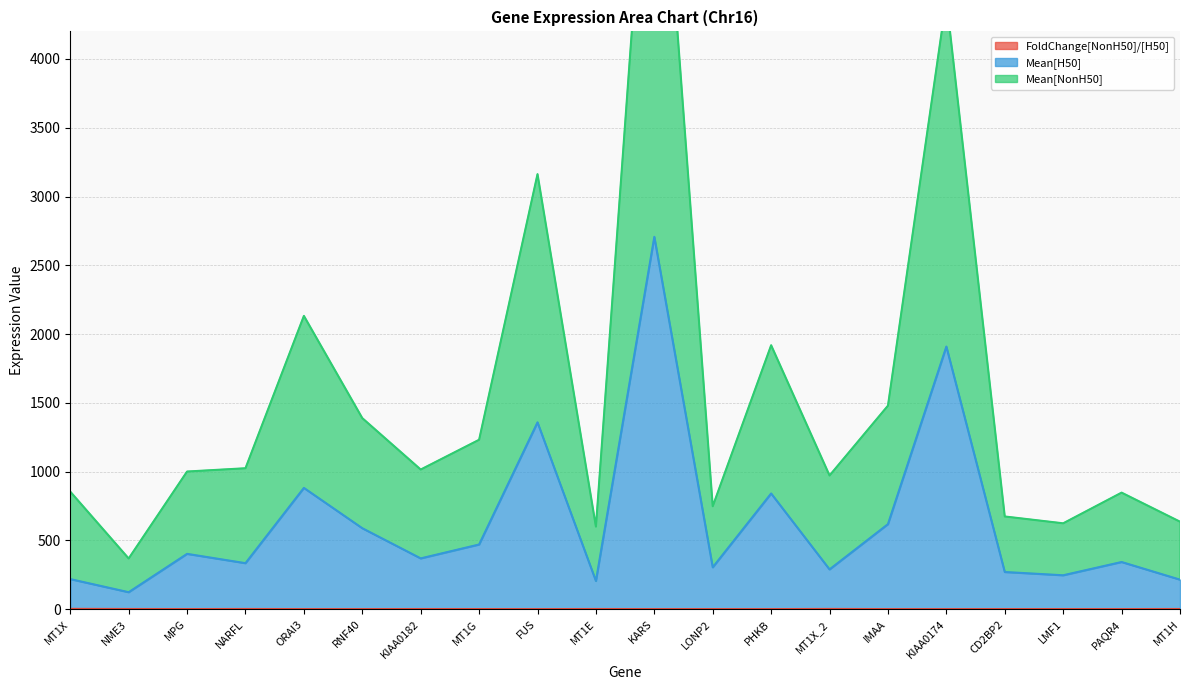

Reading right to left, list all the values displayed in this chart.

FoldChange[NonH50]/[H50]: MT1H=2.0	PAQR4=1.5	LMF1=1.5	CD2BP2=1.5	KIAA0174=1.3	IMAA=1.4	MT1X_2=2.4	PHKB=1.3	LONP2=1.5	KARS=1.4	MT1E=1.9	FUS=1.3	MT1G=1.6	KIAA0182=1.8	RNF40=1.4	ORAI3=1.4	NARFL=2.1	MPG=1.5	NME3=2.0	MT1X=2.9
Mean[H50]: MT1H=215.2	PAQR4=343.4	LMF1=247.0	CD2BP2=270.8	KIAA0174=1909.2	IMAA=618.6	MT1X_2=289.6	PHKB=841.5	LONP2=304.9	KARS=2706.7	MT1E=205.7	FUS=1358.3	MT1G=470.7	KIAA0182=369.6	RNF40=589.0	ORAI3=882.0	NARFL=334.9	MPG=402.6	NME3=123.9	MT1X=219.2
Mean[NonH50]: MT1H=636.6	PAQR4=847.7	LMF1=624.7	CD2BP2=674.4	KIAA0174=4433.6	IMAA=1479.7	MT1X_2=972.2	PHKB=1918.9	LONP2=748.6	KARS=6460.3	MT1E=600.9	FUS=3162.5	MT1G=1231.9	KIAA0182=1015.5	RNF40=1389.2	ORAI3=2132.3	NARFL=1024.9	MPG=1001.1	NME3=369.1	MT1X=854.9